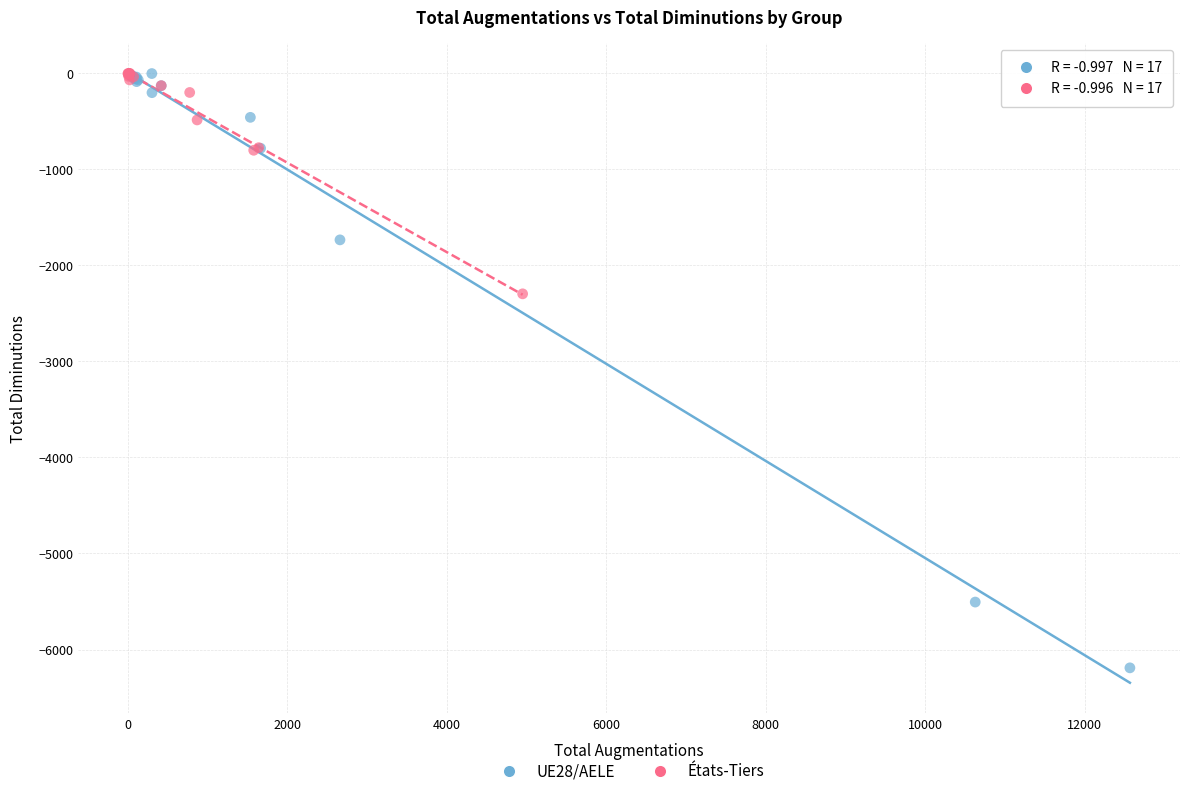

Which series contains the lowest Y value?

UE28/AELE